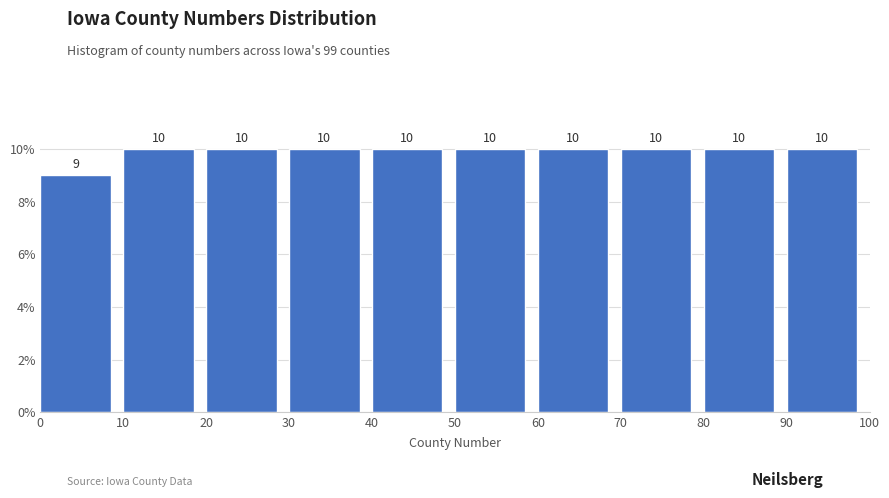

Reading left to right, transcribe this chart: for each bar, give the range it covers on the x-axis and its height.

0 to 10: 9
10 to 20: 10
20 to 30: 10
30 to 40: 10
40 to 50: 10
50 to 60: 10
60 to 70: 10
70 to 80: 10
80 to 90: 10
90 to 100: 10